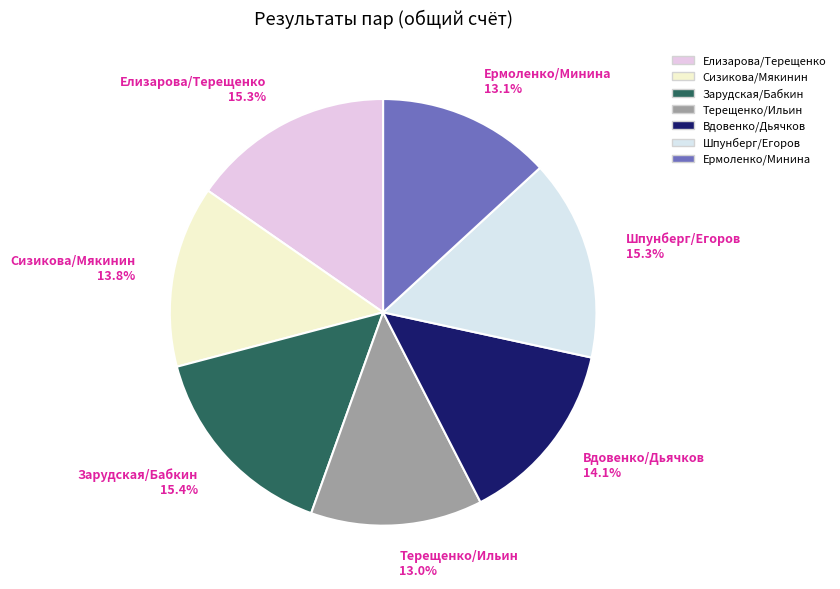

How many segments does this pie chart have?

7